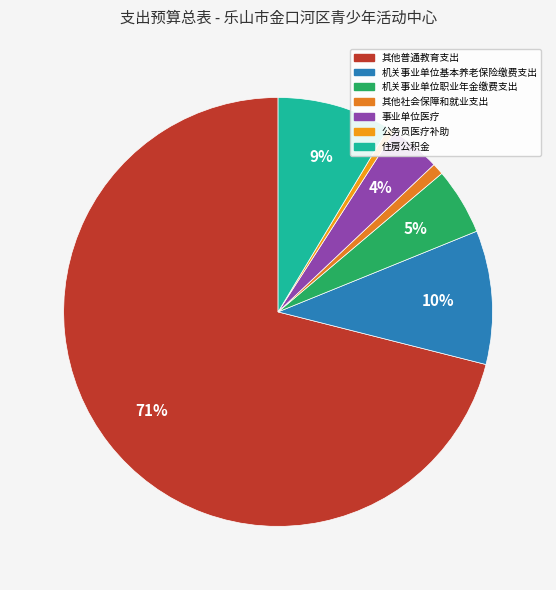

Do 住房公积金 and 机关事业单位基本养老保险缴费支出 together represent more than half of the pie?

No